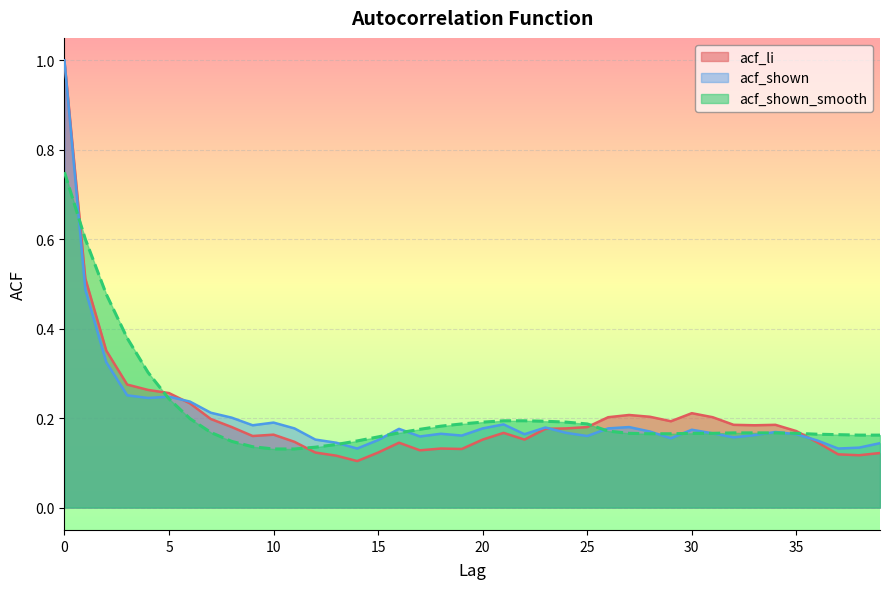

Count the acf_shown_smooth values in the range 0 to 1.

40